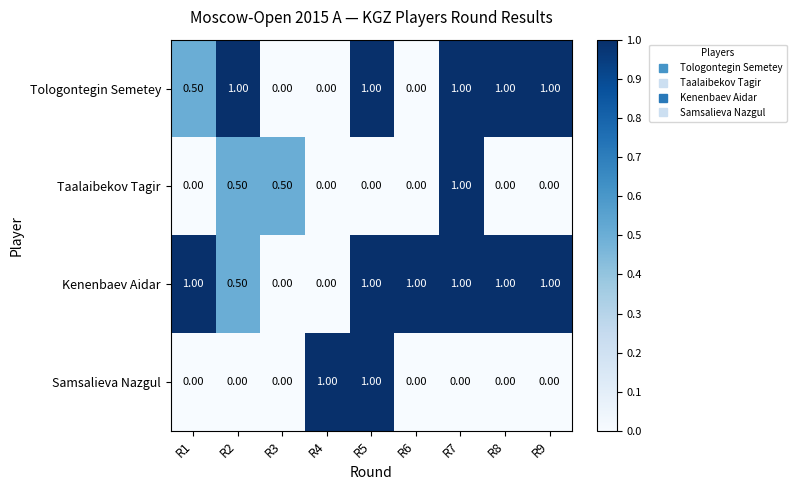

How many categories are shown in the chart?

9